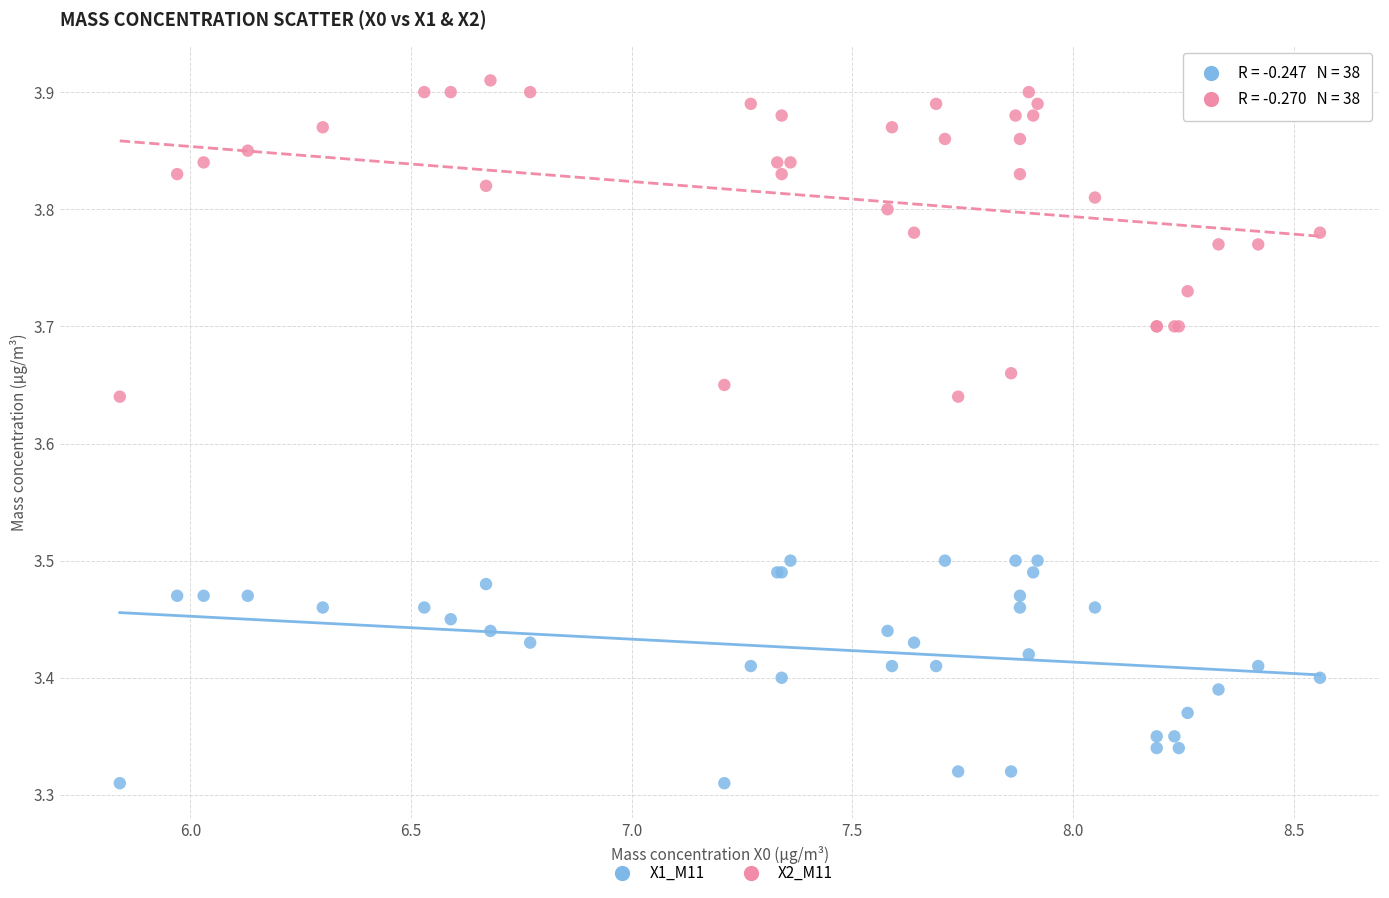

Which series reaches the maximum Y coordinate?

X2_M11